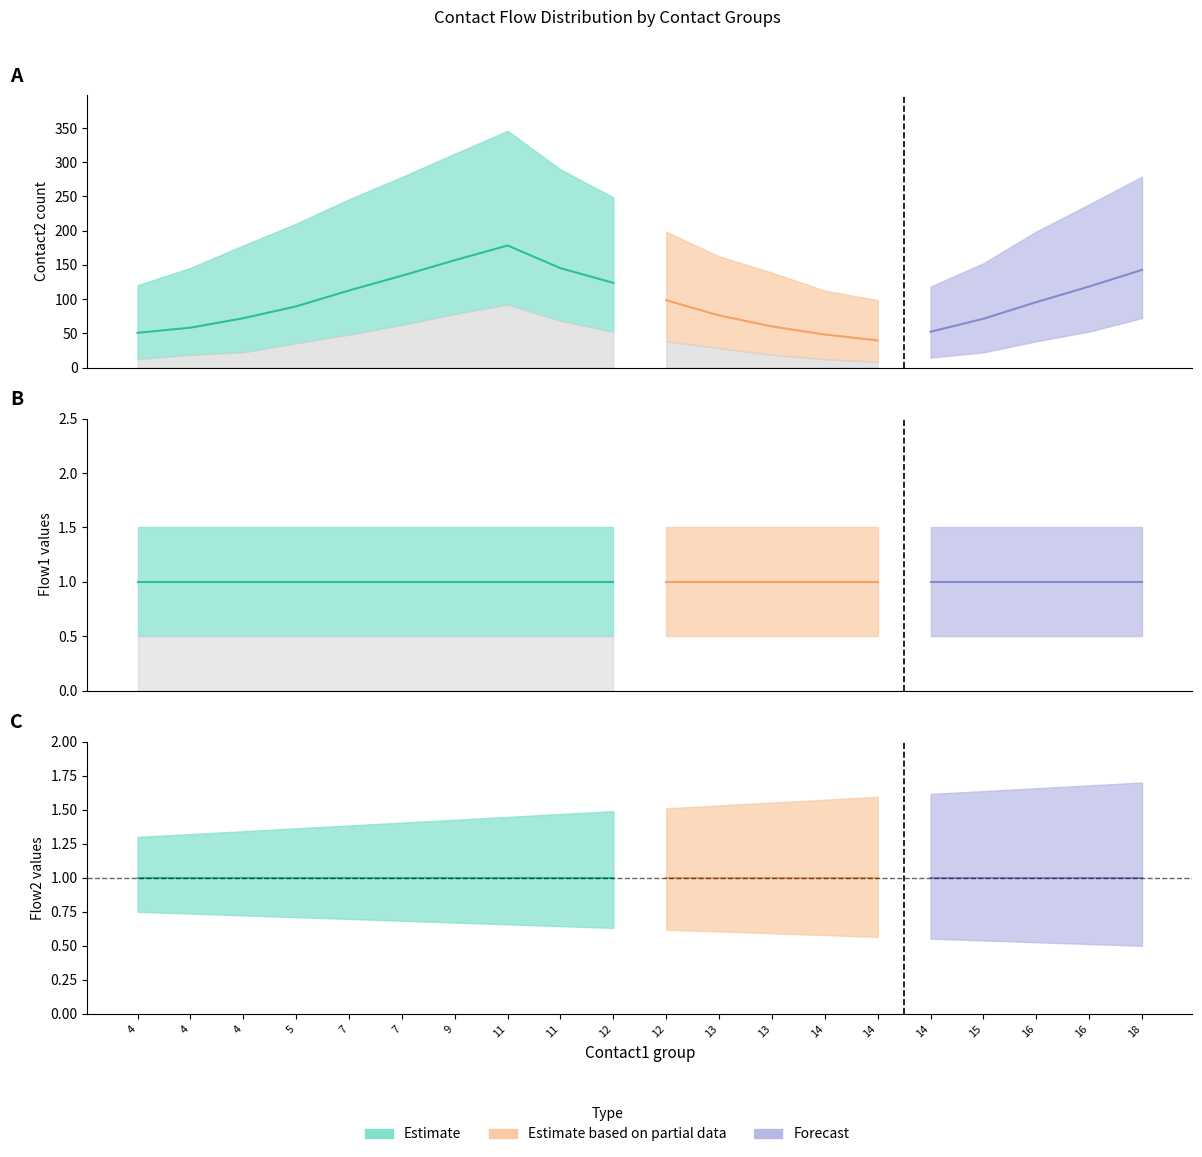

True or false: contact2_lower and contact2_mean intersect in this chart.

False